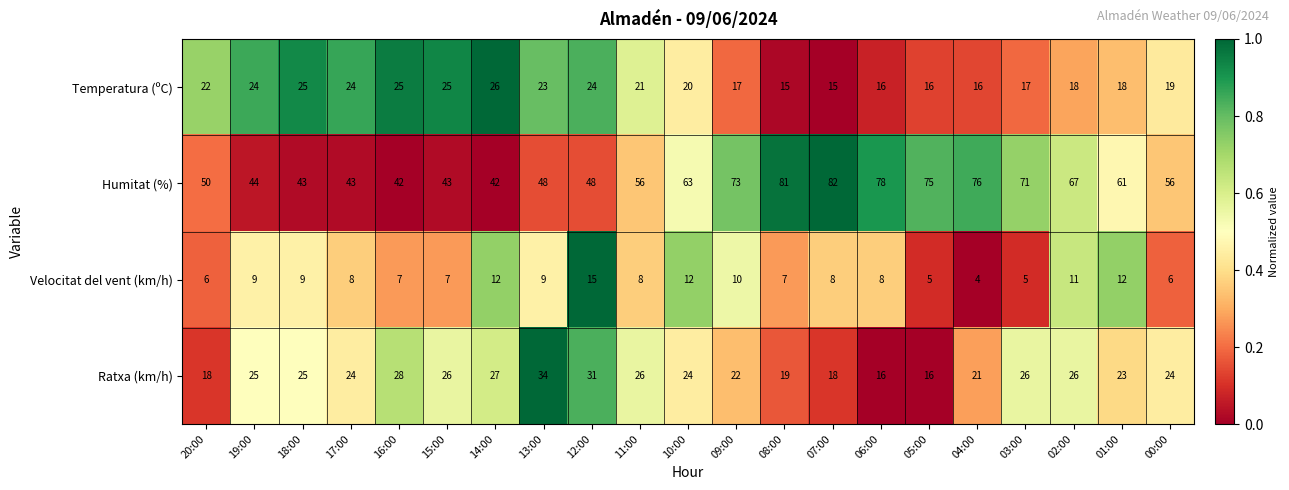

At which category is the sum across all series the highest?

07:00